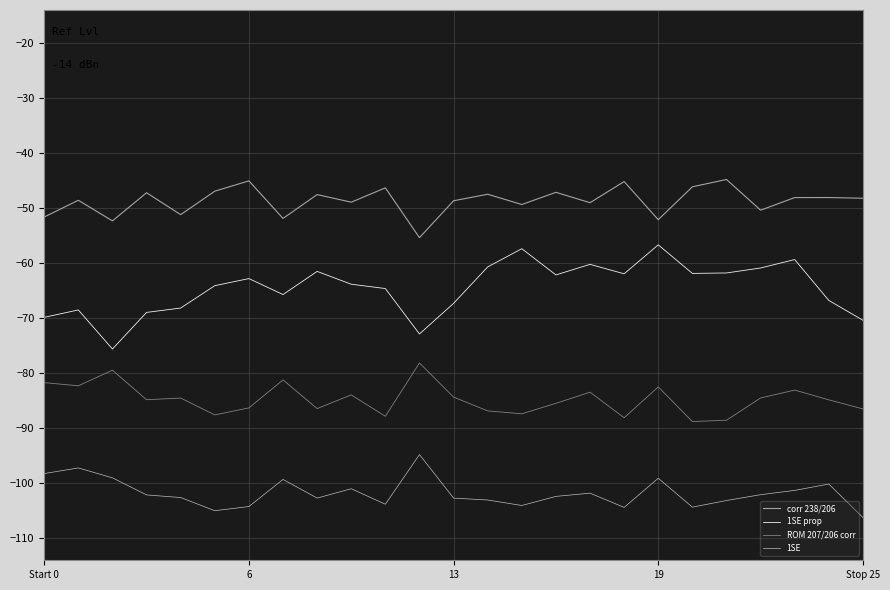

Rank the series by their average value, from highest to lowest.

corr 238/206, 1SE prop, ROM 207/206 corr, 1SE